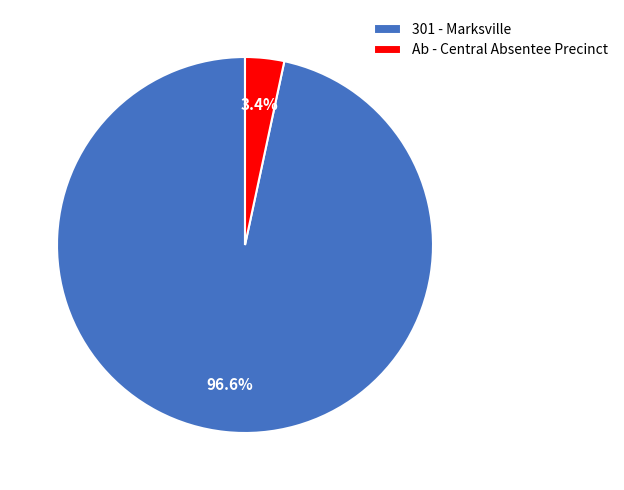

What percentage is the 301 - Marksville slice, to the nearest percent?

97%